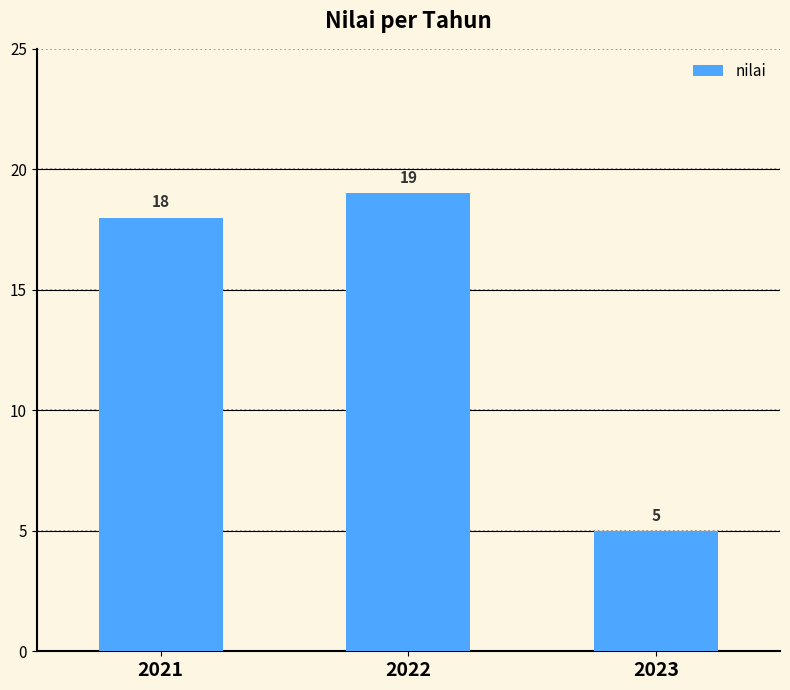

How many bars are there in total?

3